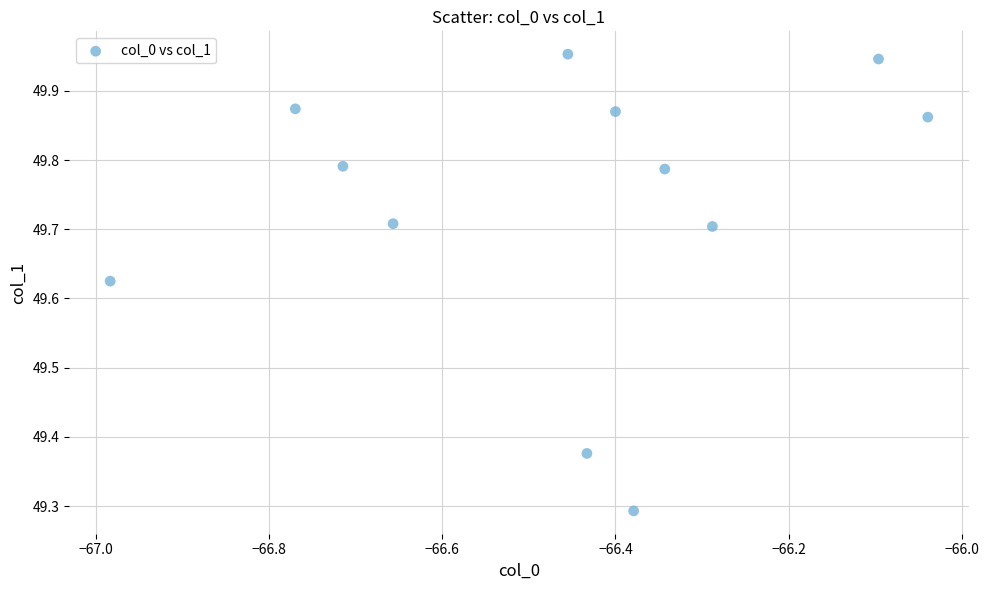

What is the range of X values (max minus min)?

0.9